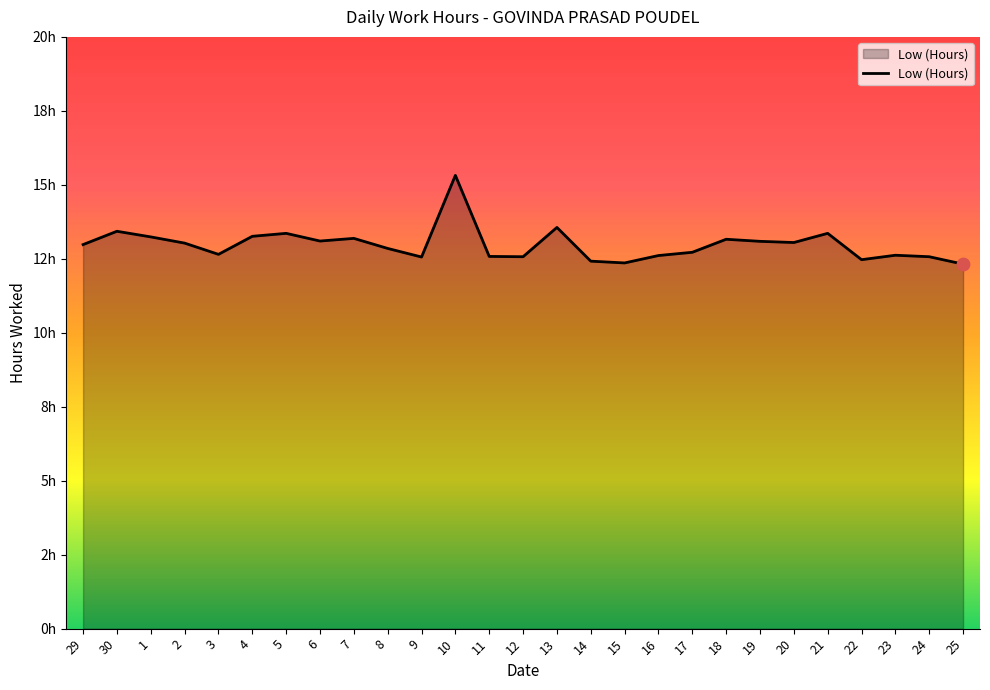

Does the chart have visible grid lines?

No